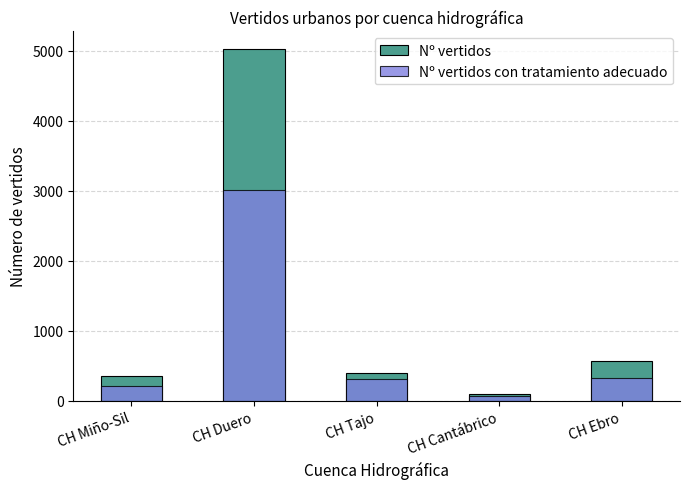

At which label does Nº vertidos first exceed 398?

CH Duero